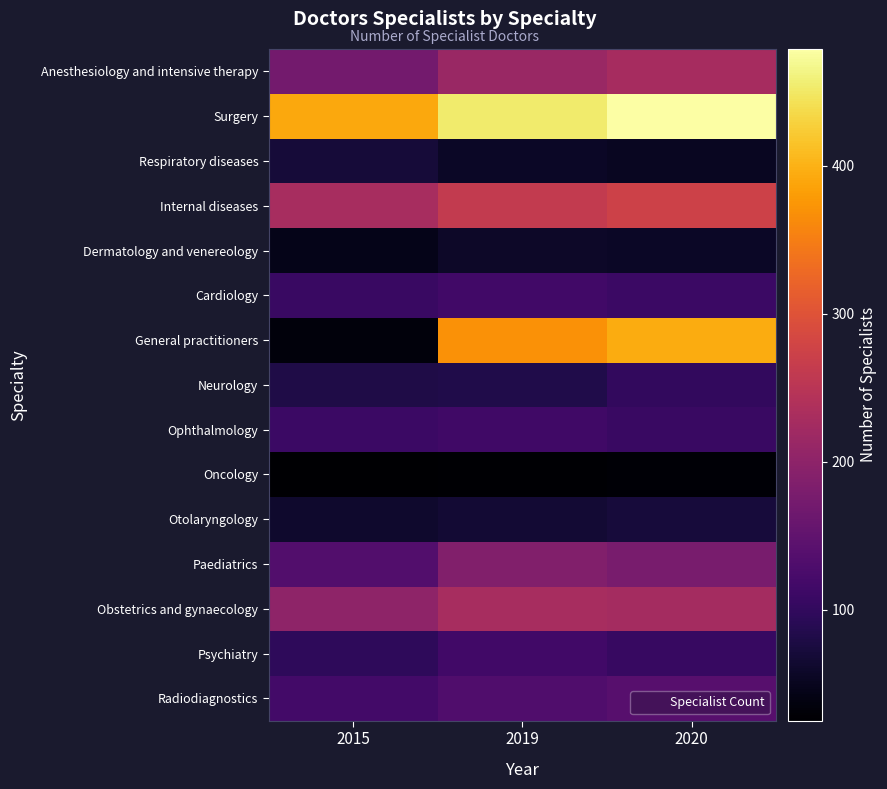

Rank the series by their maximum value, from highest to lowest.

Surgery, General practitioners, Internal diseases, Obstetrics and gynaecology, Anesthesiology and intensive therapy, Paediatrics, Radiodiagnostics, Cardiology, Psychiatry, Ophthalmology, Neurology, Otolaryngology, Respiratory diseases, Dermatology and venereology, Oncology